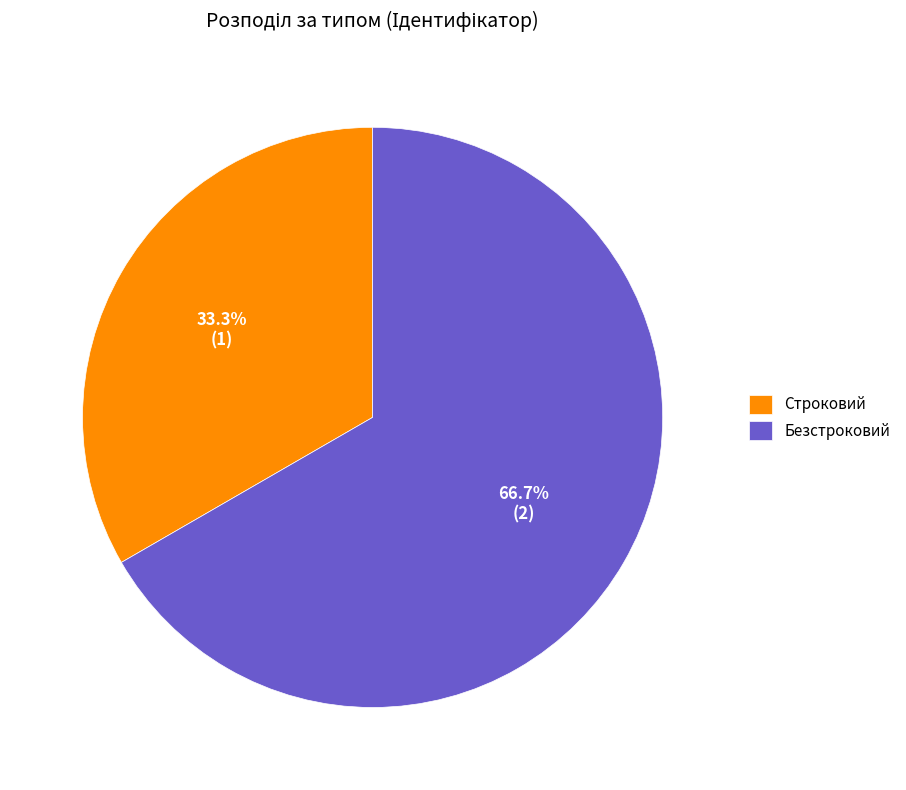

Which slice is the smallest?

Строковий